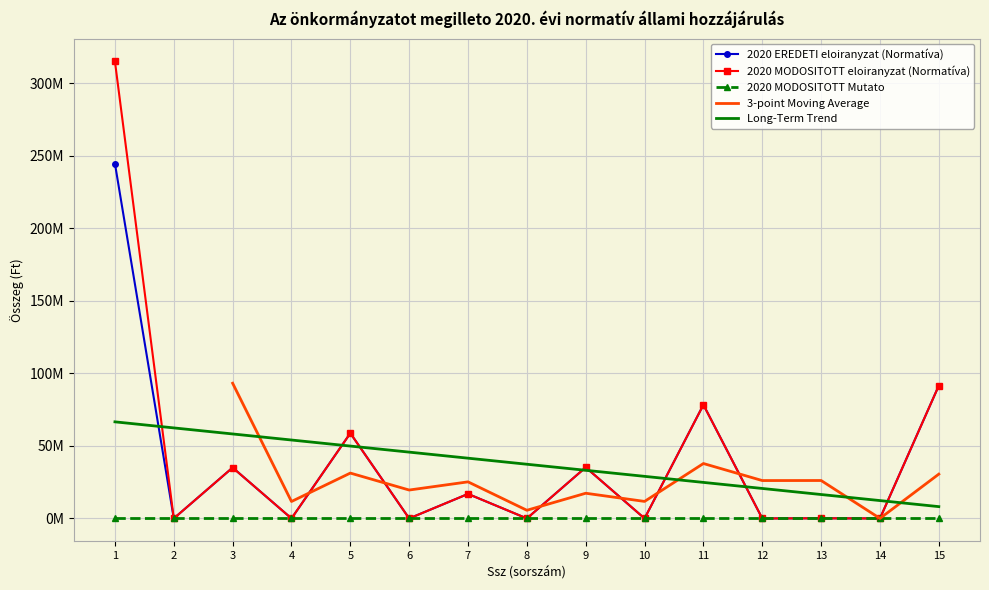

What is the sum of all 2020 EREDETI eloiranyzat (Normatíva) values?

560833642.0